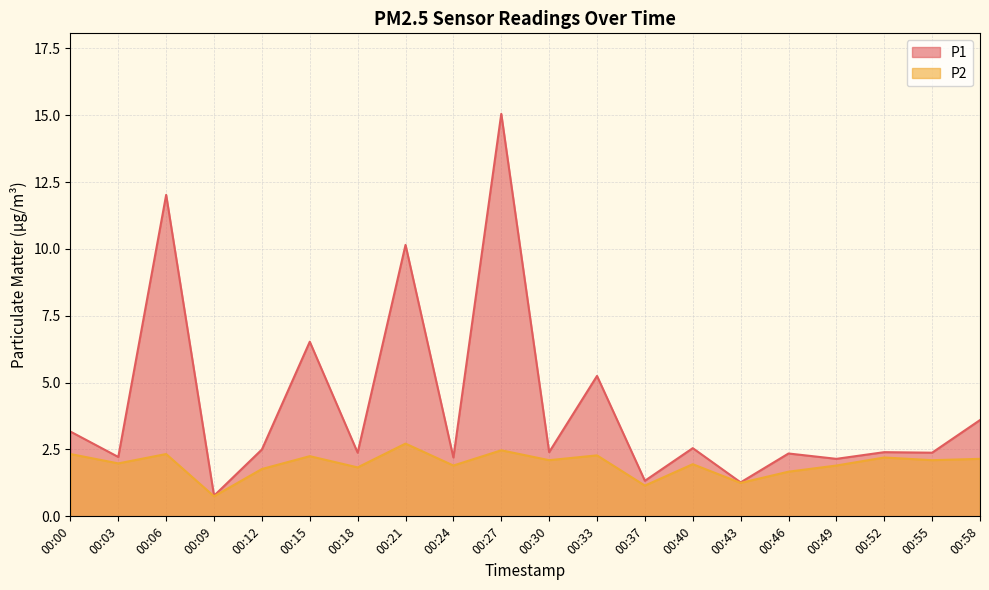

What value does the P1 series have at 00:18?

2.4